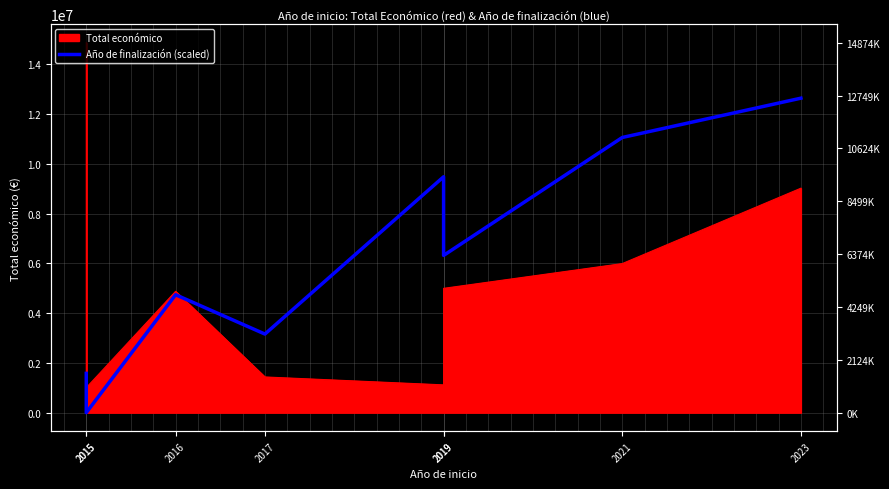

At which category does the data reach its first local valley?

2015